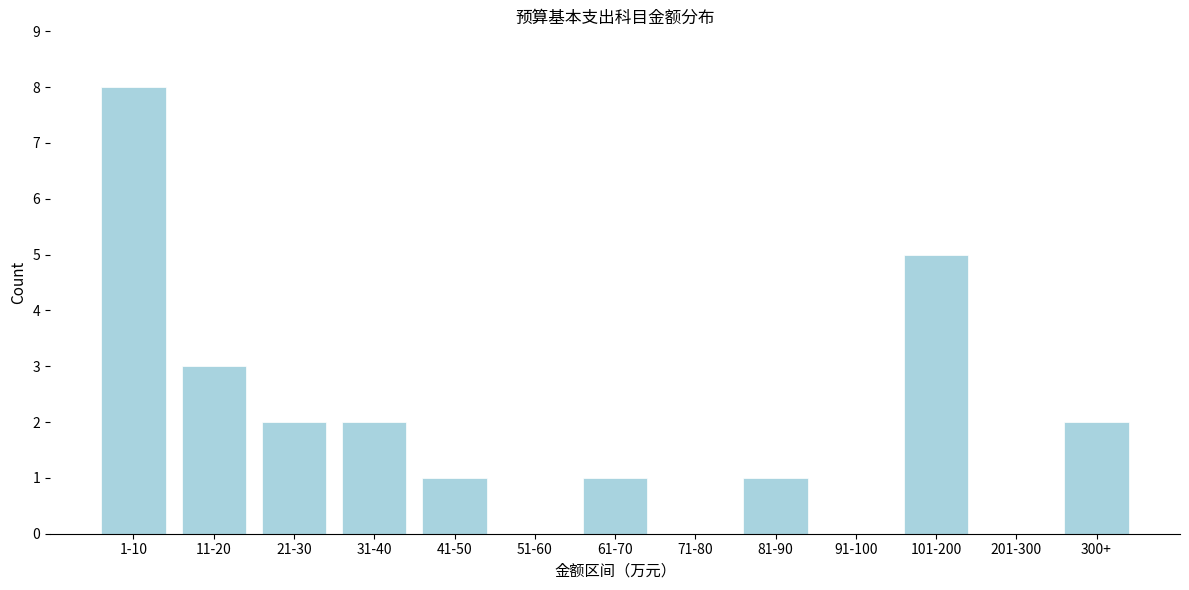

Reading left to right, extract all data points from this chart.

1-10=8	11-20=3	21-30=2	31-40=2	41-50=1	51-60=0	61-70=1	71-80=0	81-90=1	91-100=0	101-200=5	201-300=0	300+=2